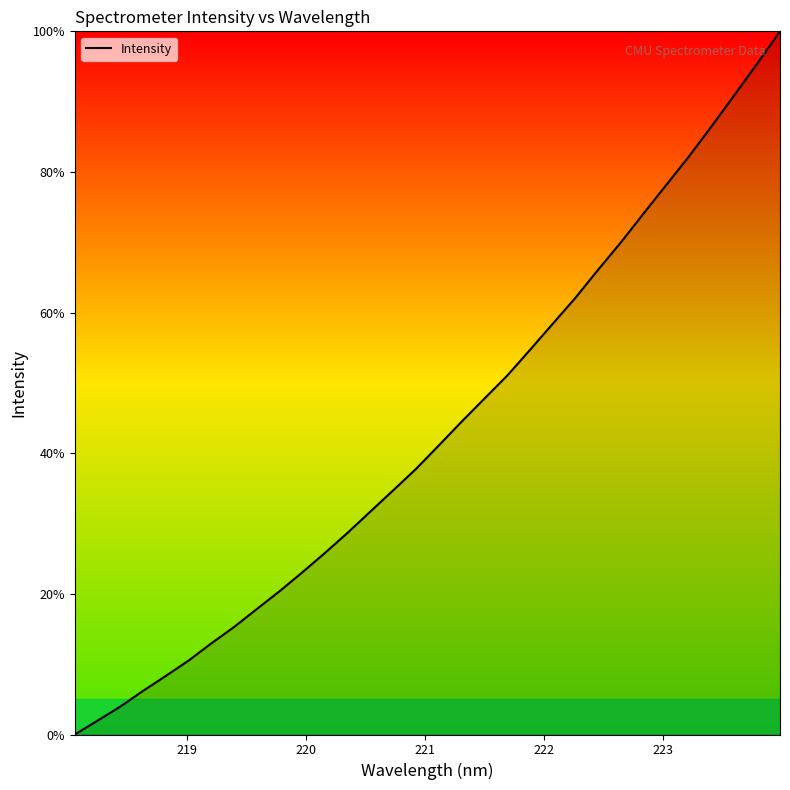

What is the greatest value displayed?

100.0